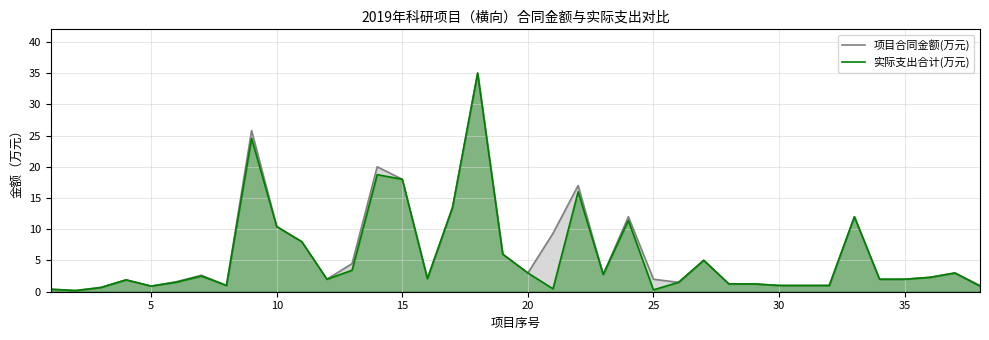

How many intersections are there between 实际支出合计(万元) and 项目合同金额(万元)?

1